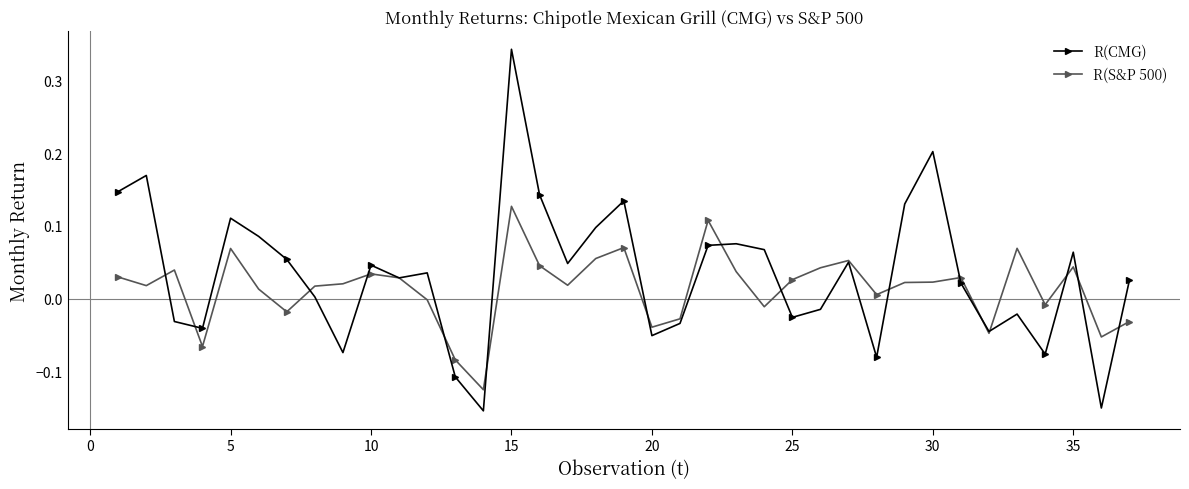

List the series in order of their peak value, highest first.

R(CMG), R(S&P 500)